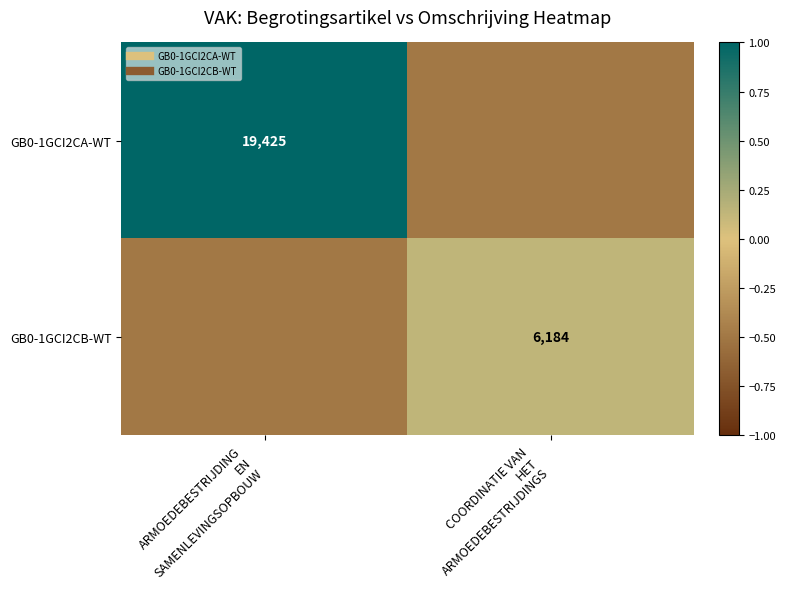

Which has a higher value, ARMOEDEBESTRIJDING
EN
SAMENLEVINGSOPBOUW or COORDINATIE VAN
HET
ARMOEDEBESTRIJDINGS?

ARMOEDEBESTRIJDING
EN
SAMENLEVINGSOPBOUW